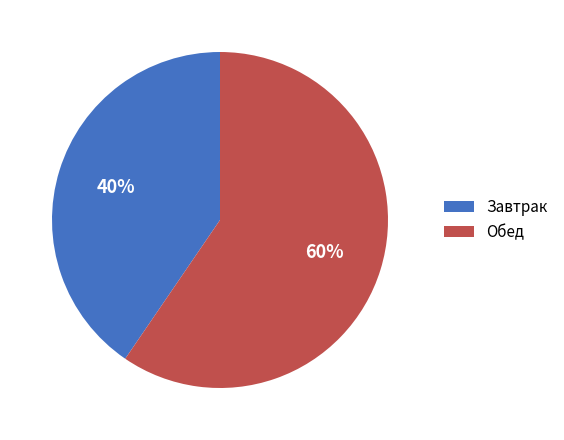

What percentage is the Завтрак slice, to the nearest percent?

40%